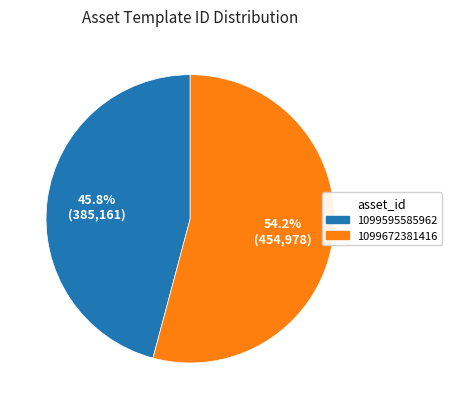

Approximately how many times larger is the value at 1099672381416 compared to 1099595585962?

1.2